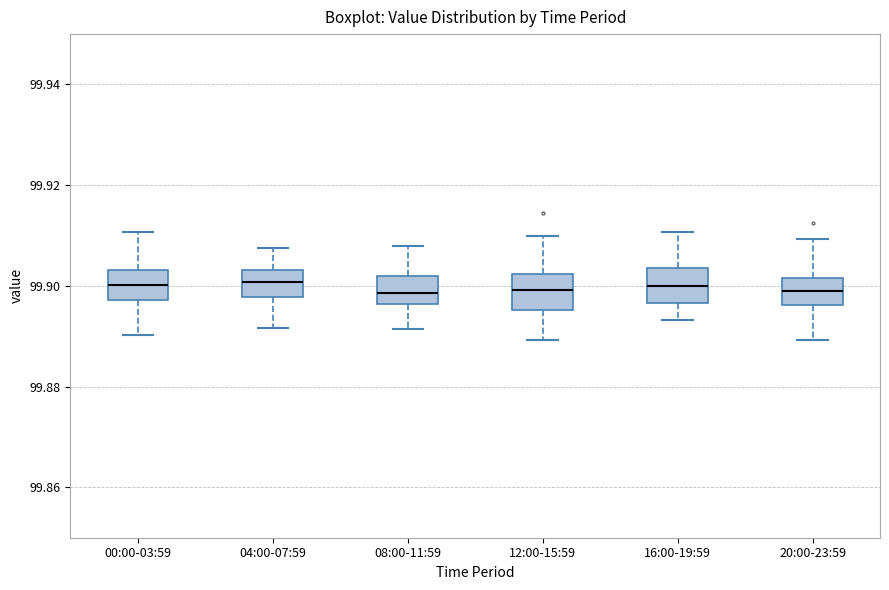

Reading left to right, transcribe this box plot: for each box, give where its median line is, the range the box spans, and where its two whiskers end, as read against the y-axis. The values are not printed on the chart, so give them approximately, as read against the axis.

00:00-03:59: median 99.900, box 99.898 to 99.904, whiskers 99.890 to 99.910
04:00-07:59: median 99.900, box 99.898 to 99.904, whiskers 99.892 to 99.908
08:00-11:59: median 99.898, box 99.896 to 99.902, whiskers 99.892 to 99.908
12:00-15:59: median 99.900, box 99.896 to 99.902, whiskers 99.890 to 99.910
16:00-19:59: median 99.900, box 99.896 to 99.904, whiskers 99.894 to 99.910
20:00-23:59: median 99.900, box 99.896 to 99.902, whiskers 99.890 to 99.910